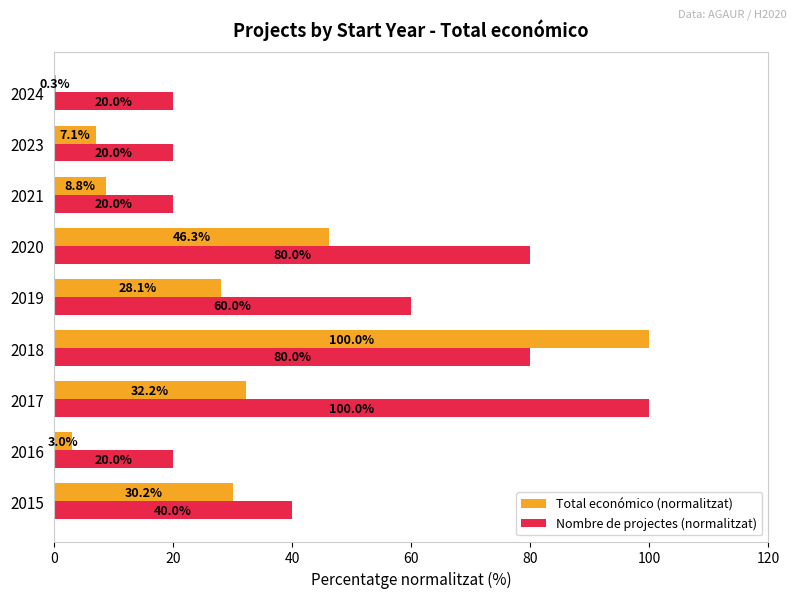

Is the value of Nombre de projectes (normalitzat) at 2018 greater than the value of Total económico (normalitzat) at 2019?

Yes